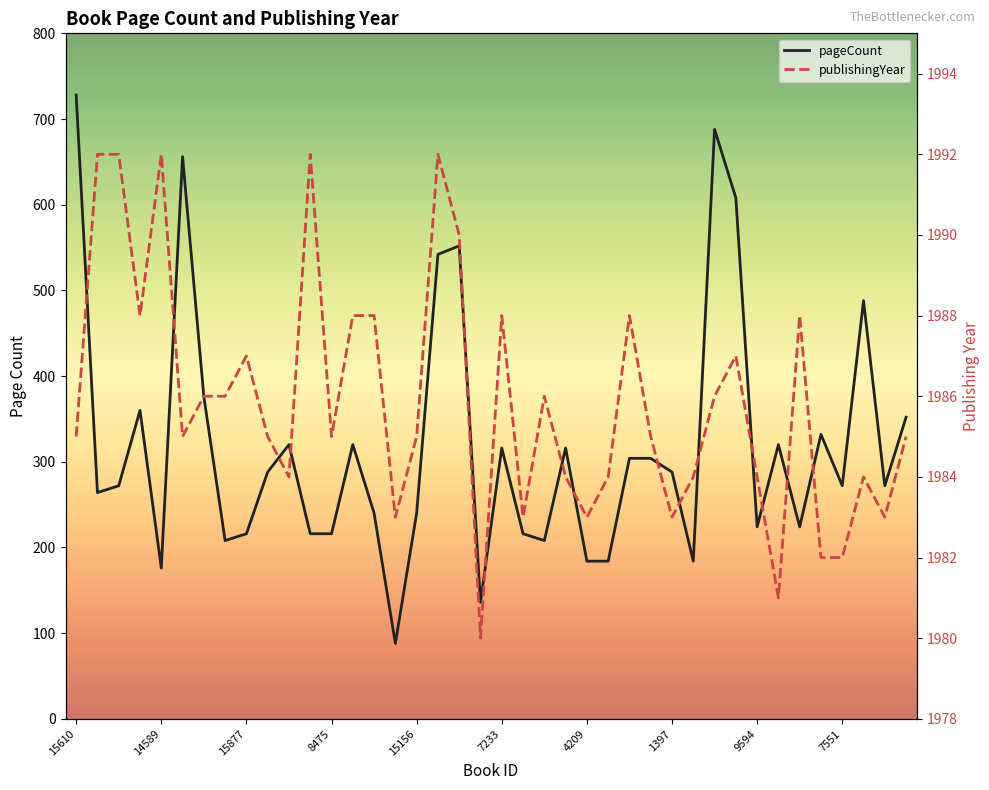

What is the spread (max minus min) of values at 1397?

1695